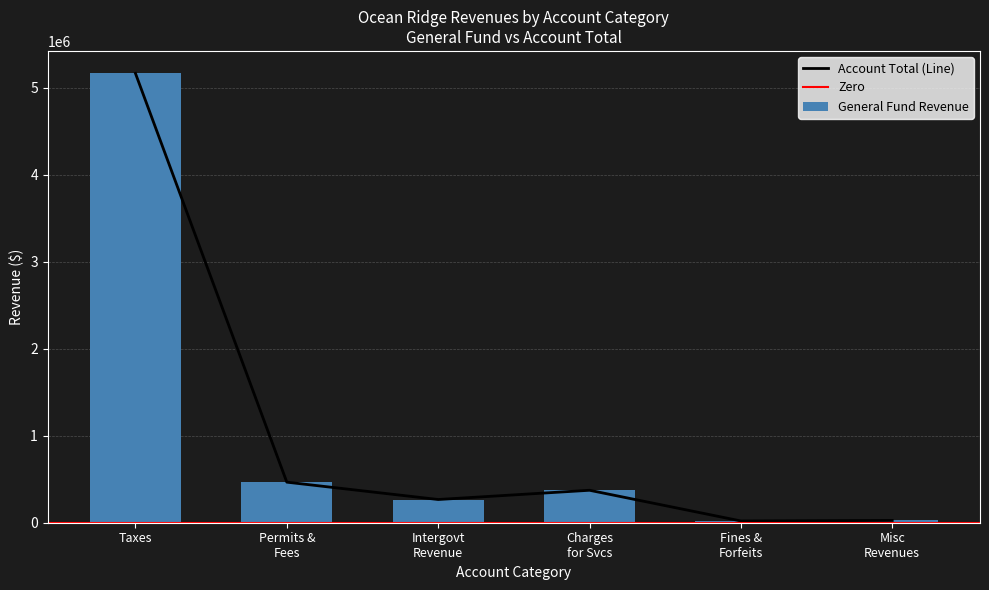

What is the highest value of the Account Total (Line) series?

5167472